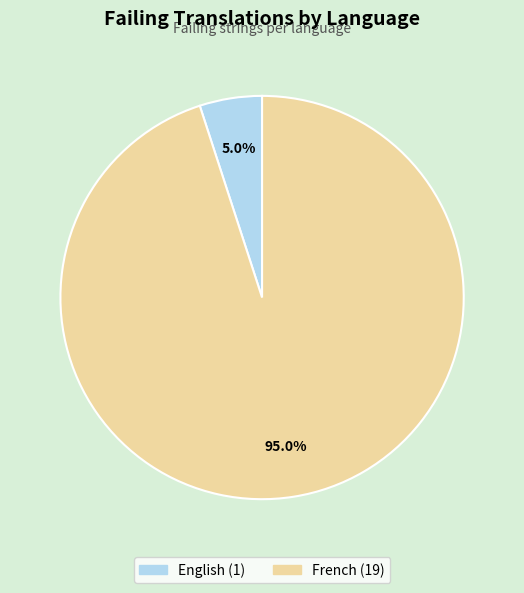

True or false: French accounts for 99% of the total.

False